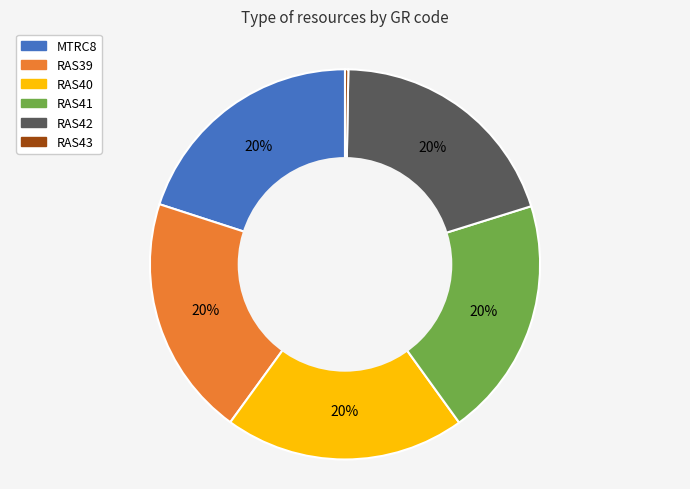

Does RAS42 represent more than half of the total?

No